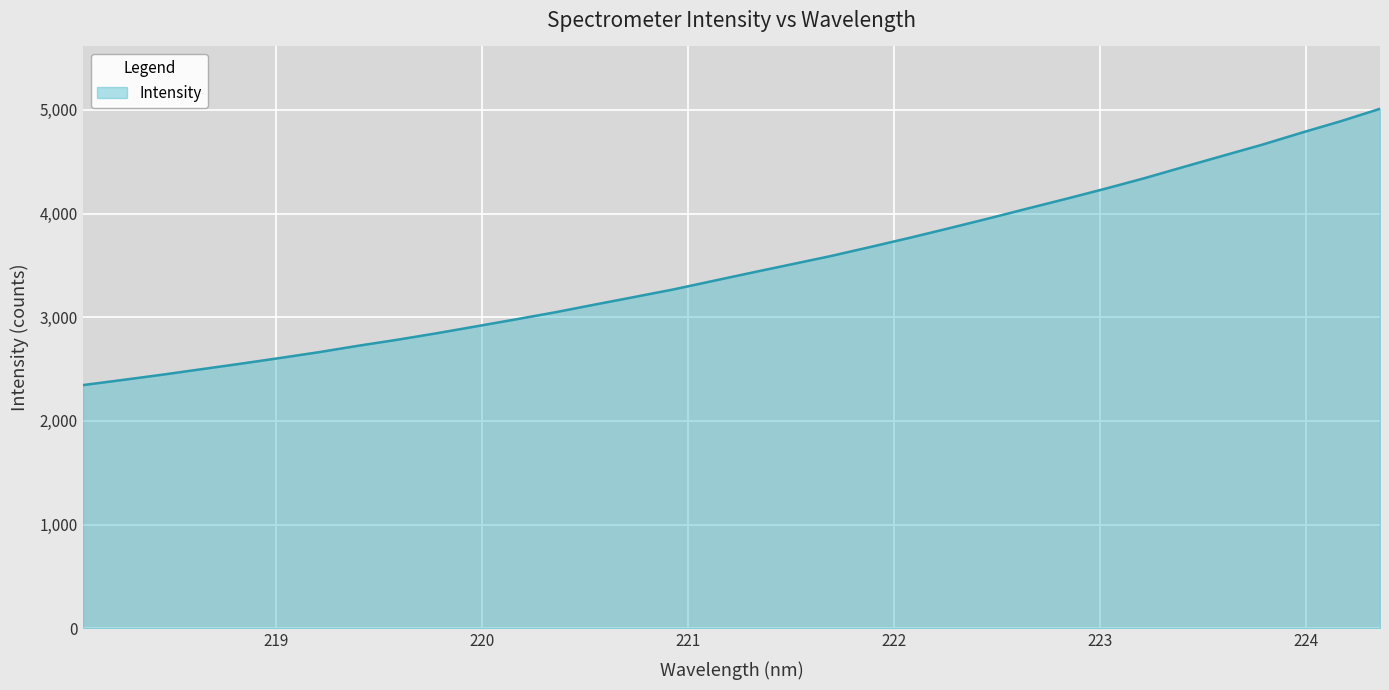

True or false: the data has more than 0 interior local peaks.

False